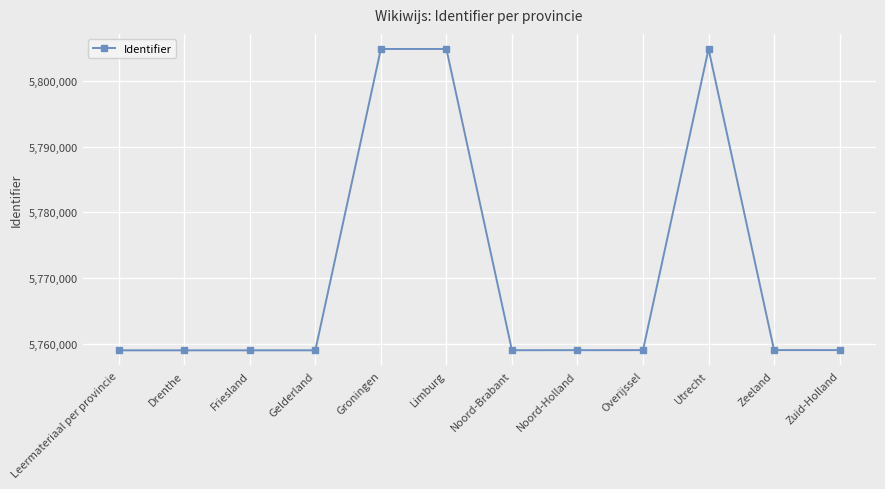

Read the value at Groningen.

5804870